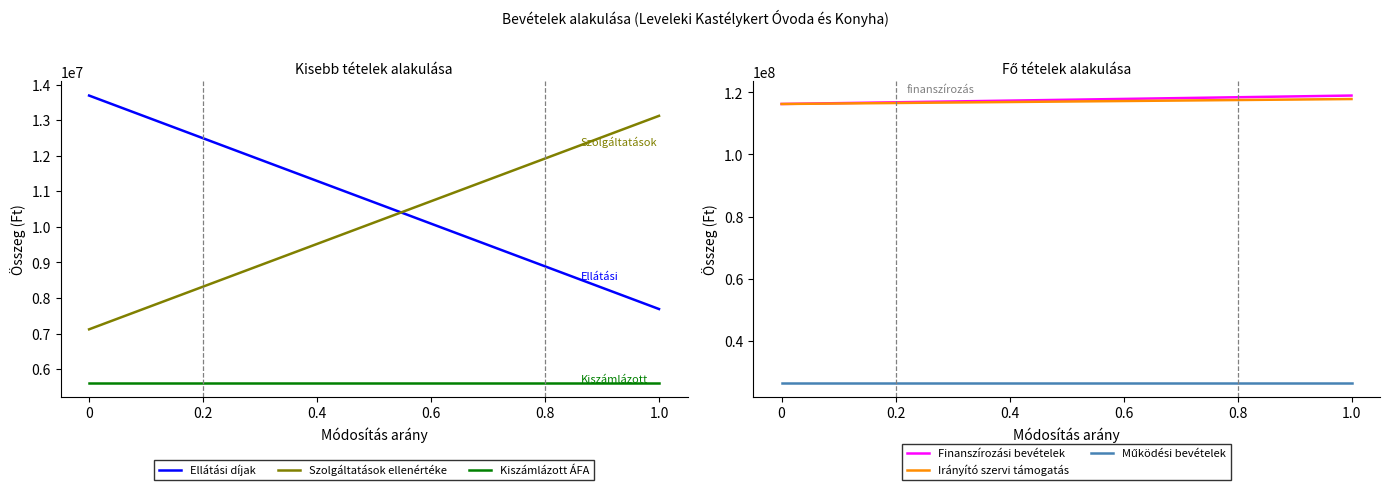

True or false: Kiszámlázott ÁFA and Szolgáltatások ellenértéke cross at least once.

False